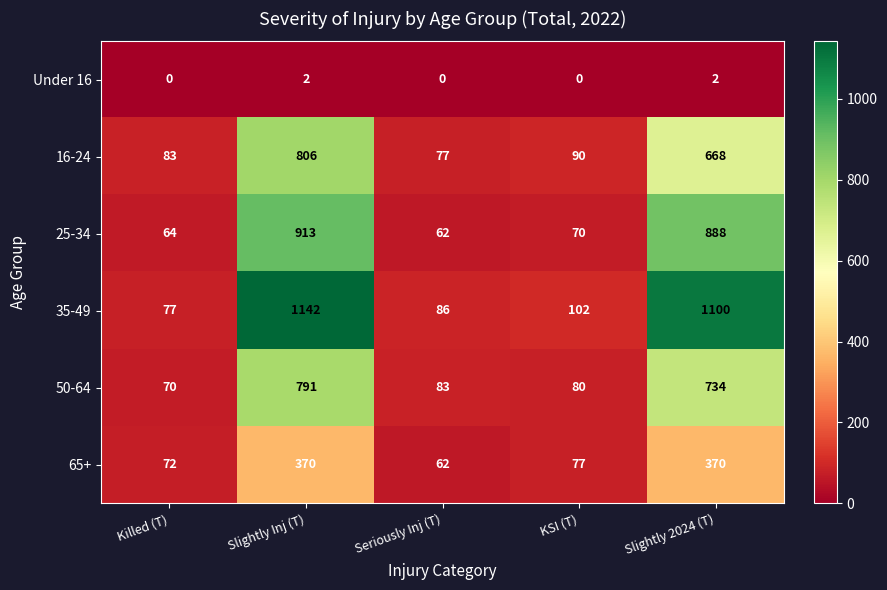

List the series in order of their peak value, lowest first.

Under 16, 65+, 50-64, 16-24, 25-34, 35-49